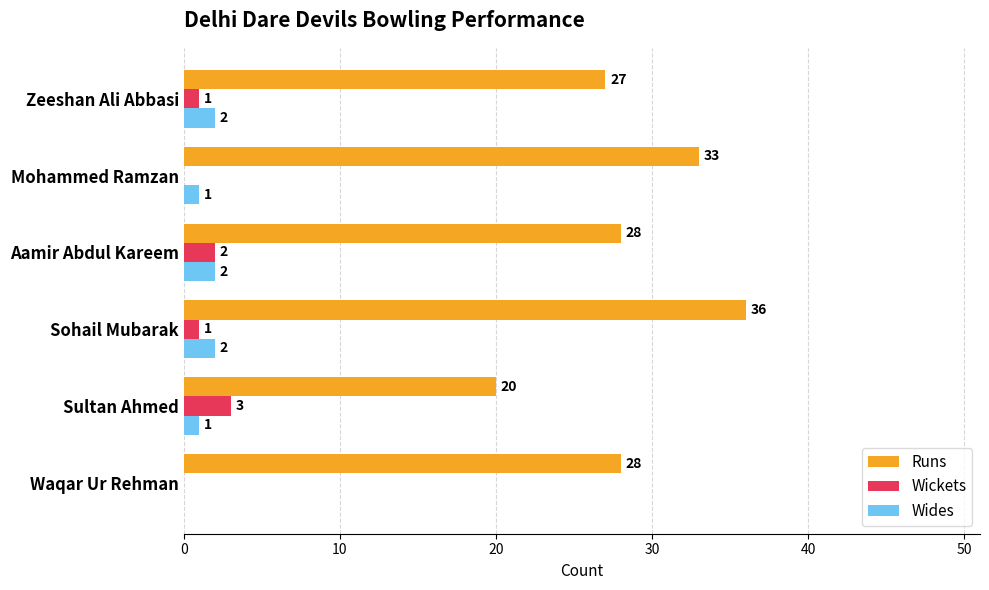

At which category does the chart reach its peak across all series?

Sohail Mubarak